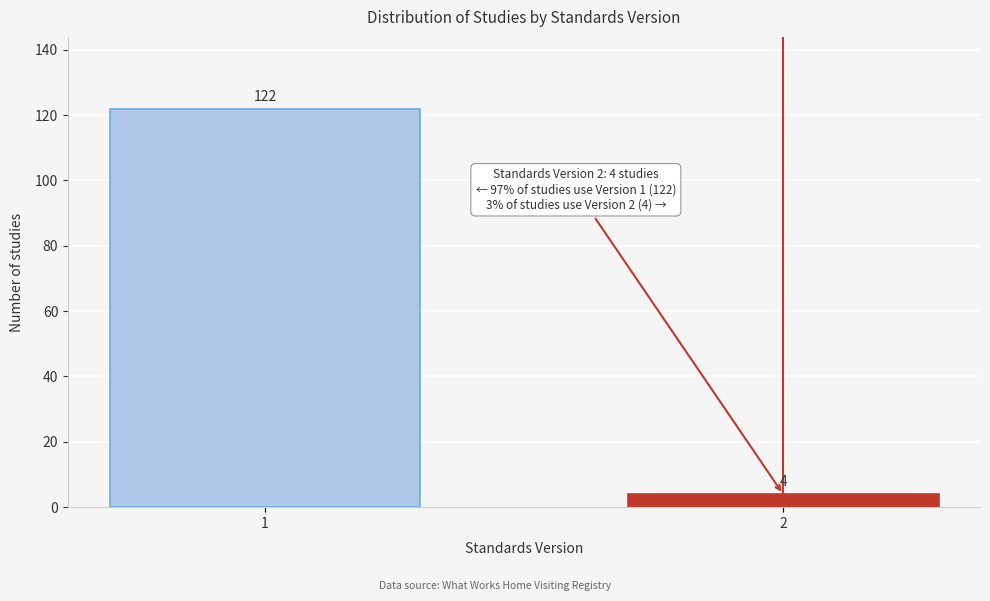

Reading left to right, transcribe all the data shown in this chart.

1=122	2=4